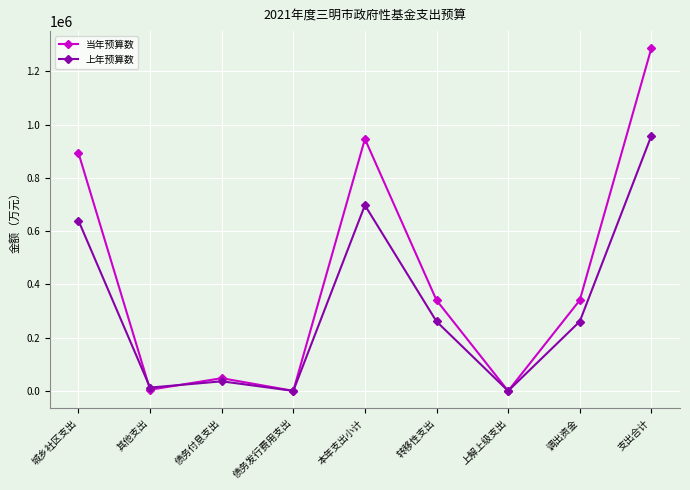

What is the average value of the 上年预算数 series?

318320